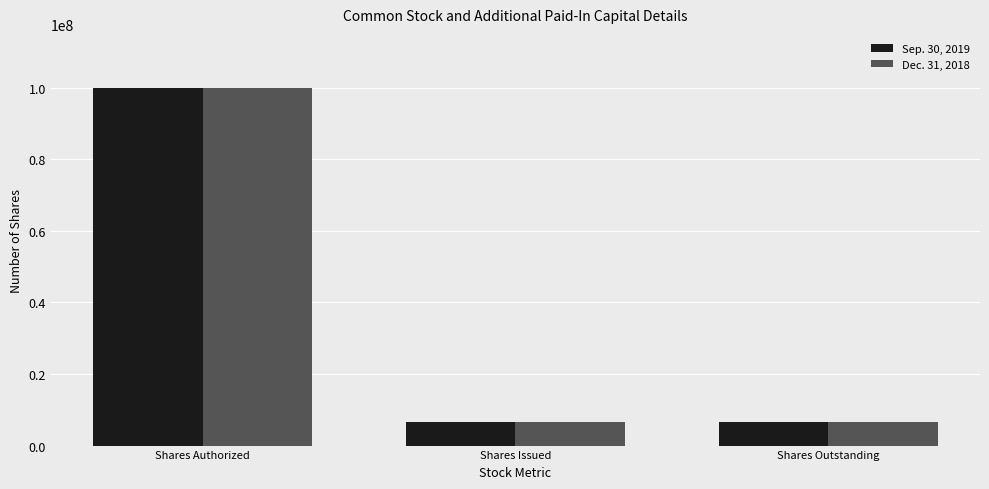

What is the total value across all series at Shares Outstanding?

13068984